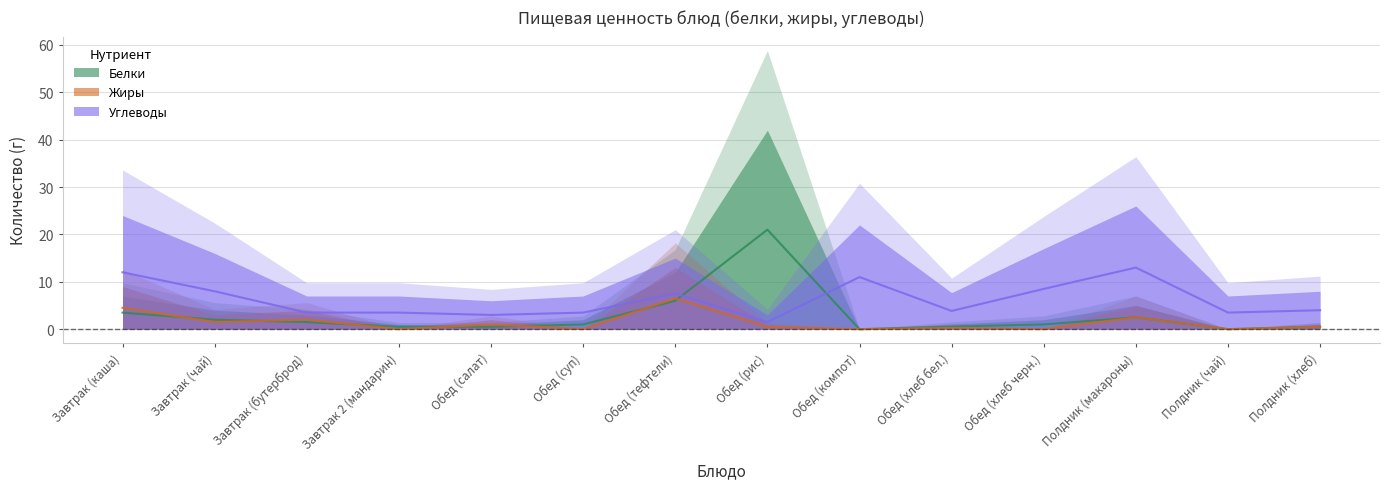

What are all the series names shown in the legend?

Белки, Жиры, Углеводы